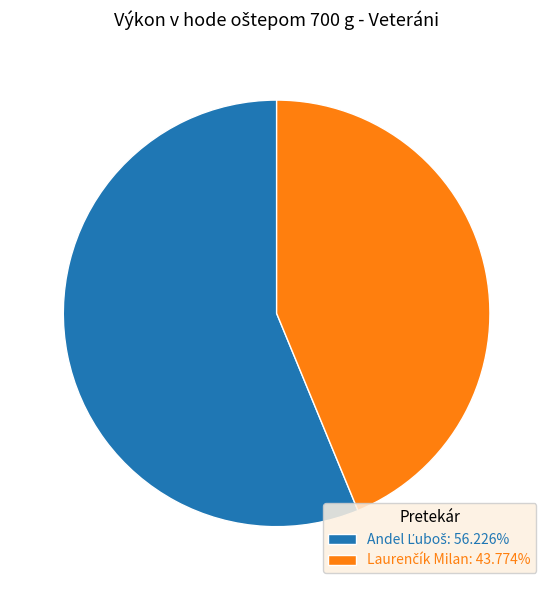

Is there a majority slice in this chart?

Yes